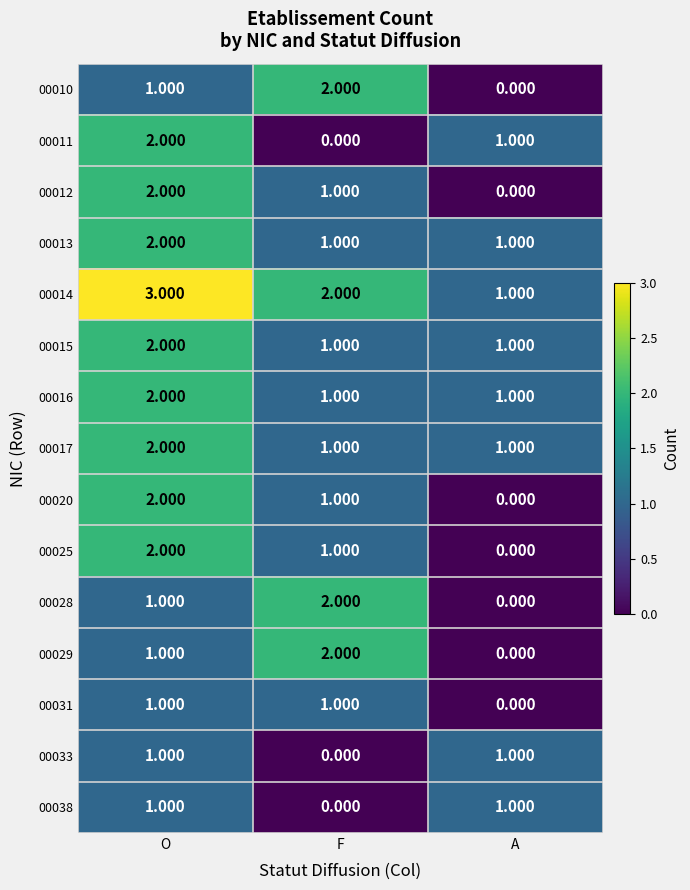

Rank the categories by 00025 value from highest to lowest.

O, F, A